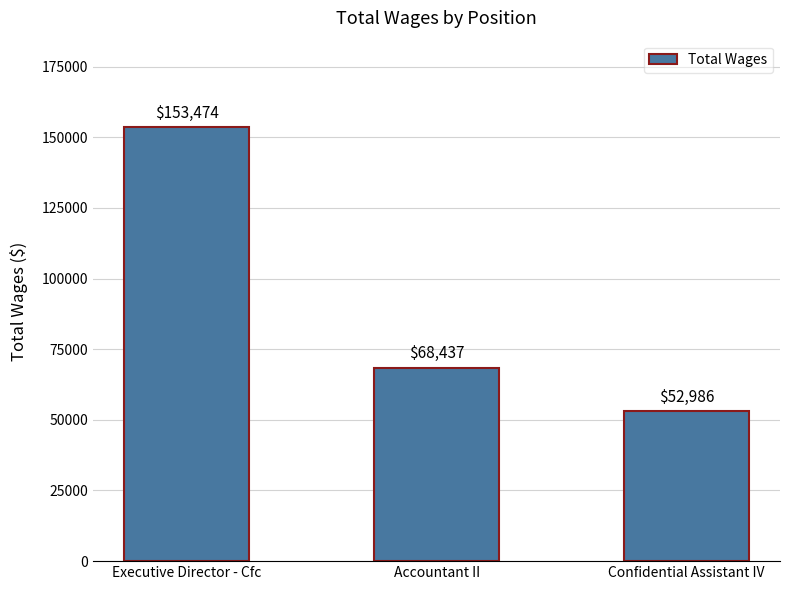

What value does the data have at Executive Director - Cfc, to the nearest 100?

153500